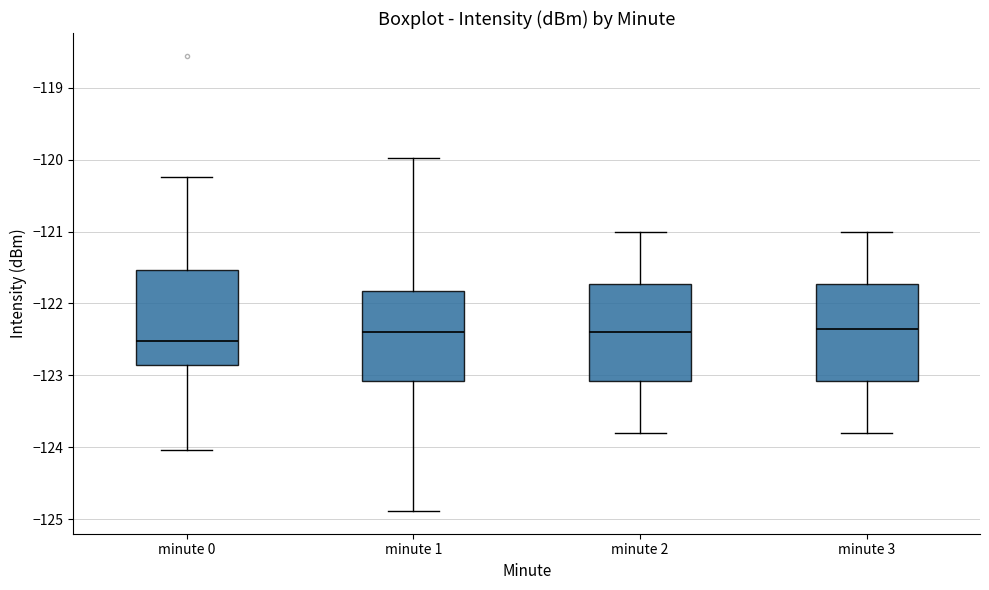

Reading left to right, transcribe this box plot: for each box, give where its median line is, the range the box spans, and where its two whiskers end, as read against the y-axis. The values are not printed on the chart, so give them approximately, as read against the axis.

minute 0: median -122.5, box -122.9 to -121.5, whiskers -124.0 to -120.2
minute 1: median -122.4, box -123.1 to -121.8, whiskers -124.9 to -120.0
minute 2: median -122.4, box -123.1 to -121.7, whiskers -123.8 to -121.0
minute 3: median -122.3, box -123.1 to -121.7, whiskers -123.8 to -121.0